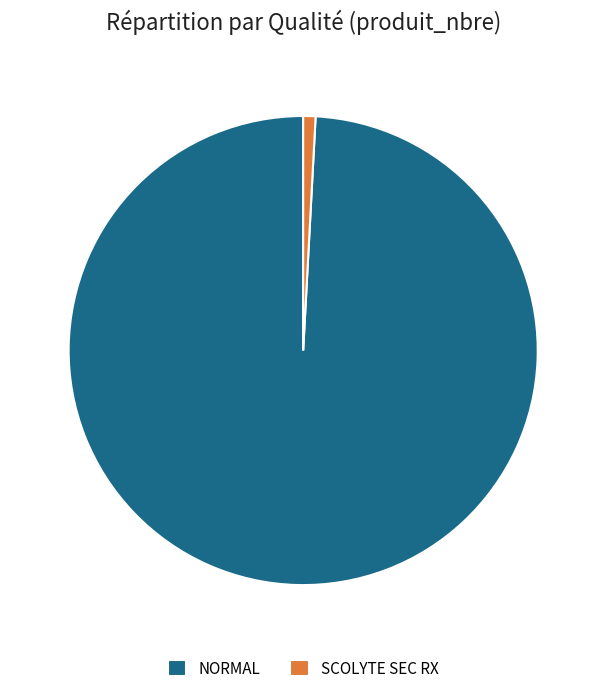

Rank the categories by value from lowest to highest.

SCOLYTE SEC RX, NORMAL